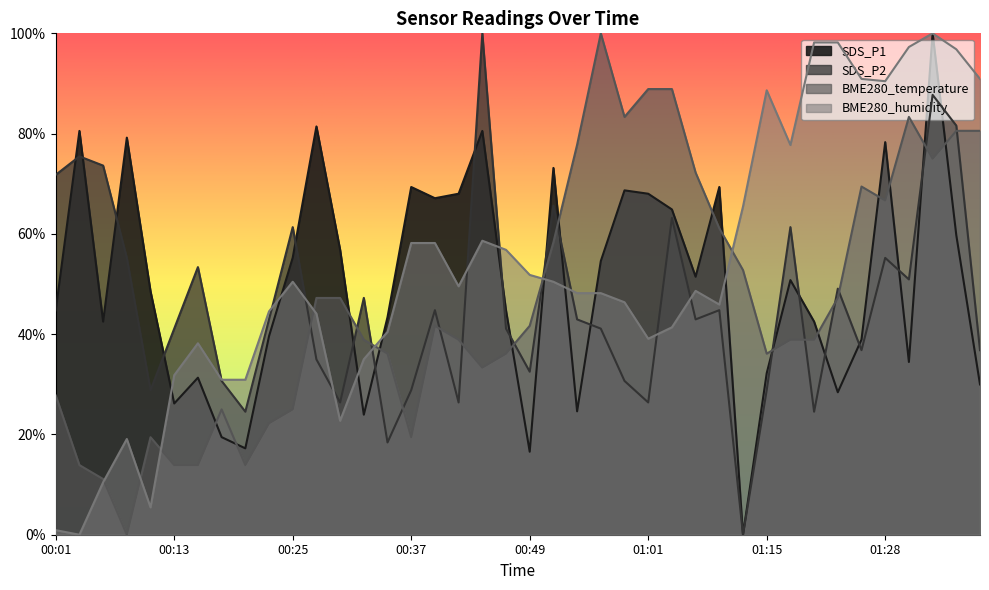

How many lines are shown in the chart?

4